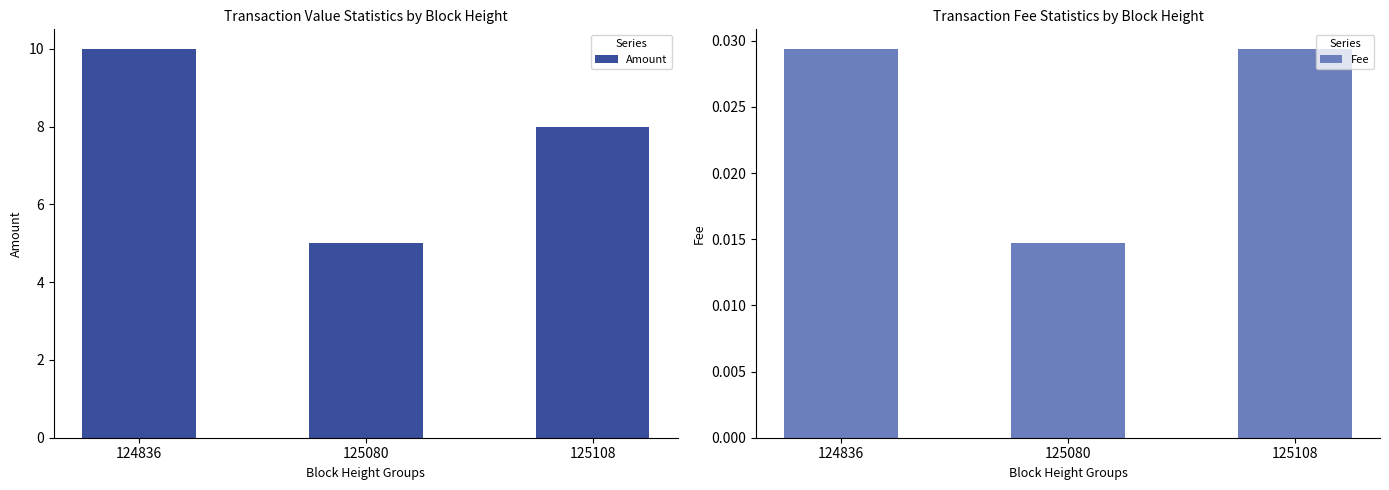

At 125080, list the series in order from largest to smallest.

Amount, Fee